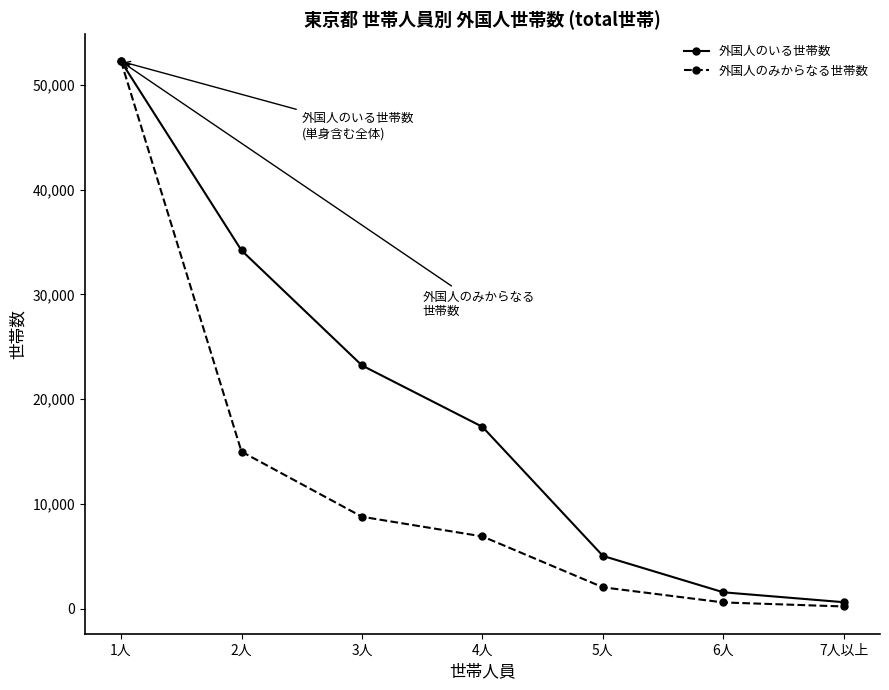

The value of 外国人のいる世帯数 at 3人 is 23212. True or false?

True